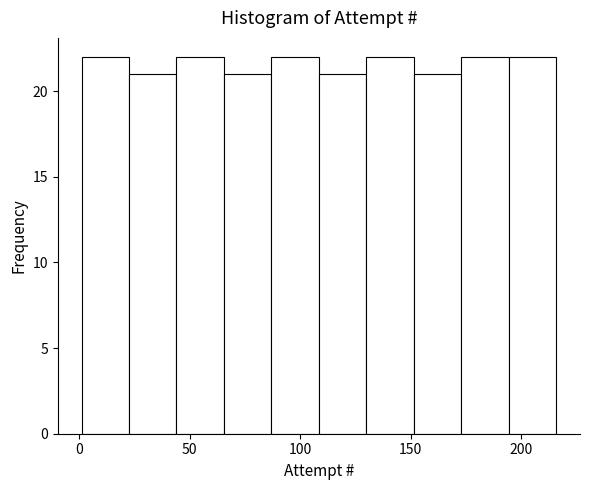

How tall is the bar that spans 1.0 to 22.5 on the x-axis? Neither the bar edges nor the heights are printed on the chart, so give them approximately, as read against the axes.

22